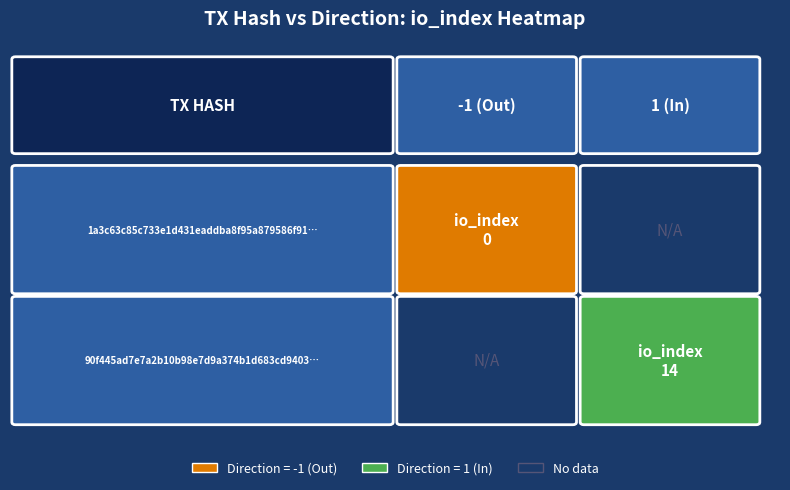

What is the total value across all series at io_index?

14